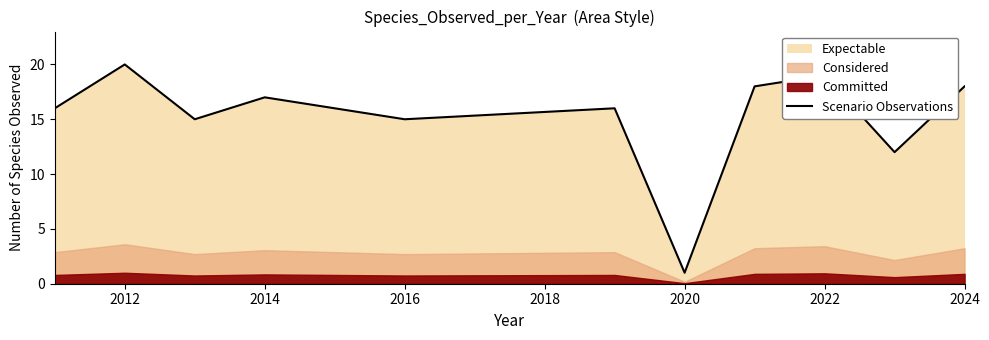

At which label does Scenario Observations reach its peak?

2012